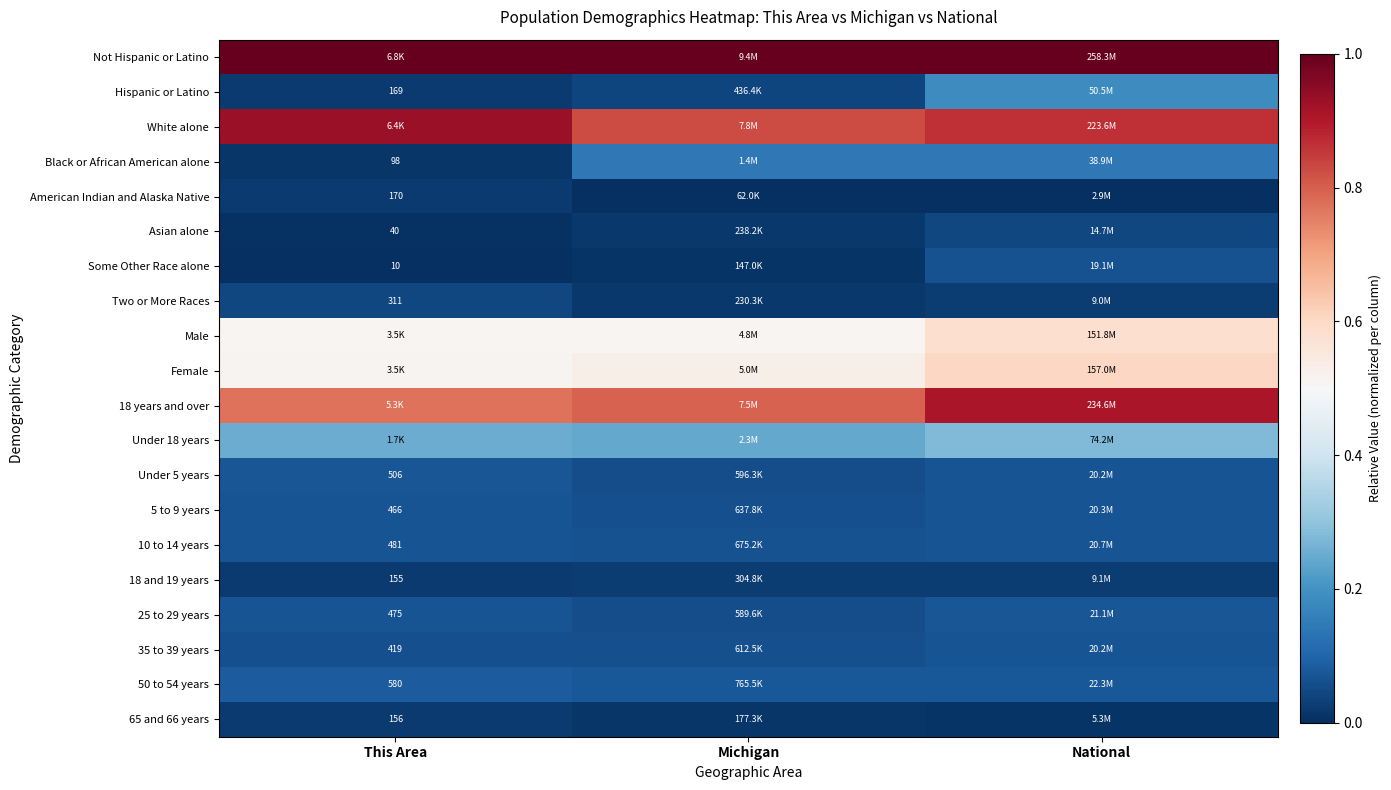

Count the number of data series in this chart.

20